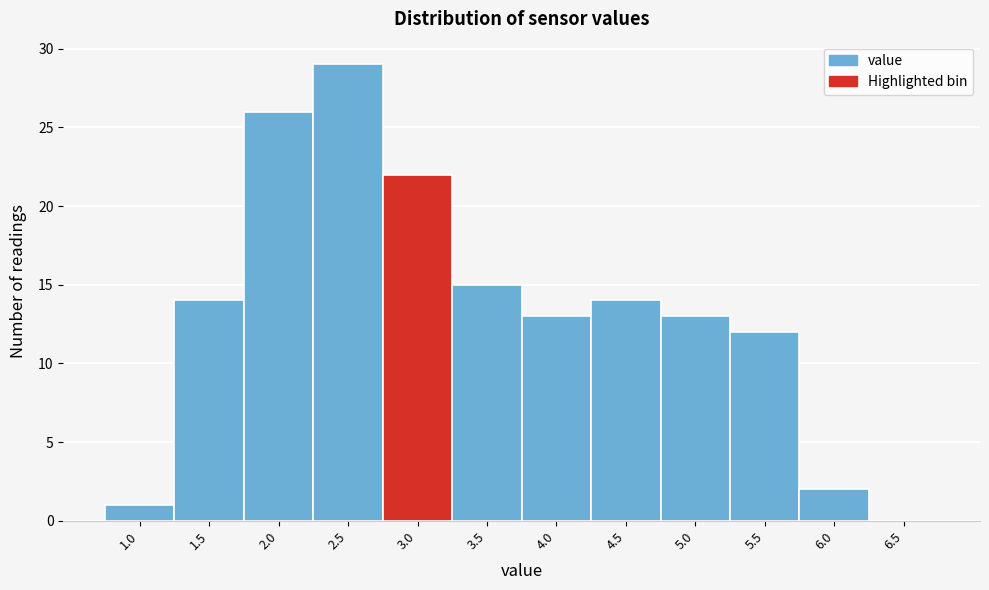

Reading left to right, transcribe all the data shown in this chart.

1.0=1	1.5=14	2.0=26	2.5=29	3.0=22	3.5=15	4.0=13	4.5=14	5.0=13	5.5=12	6.0=2	6.5=0